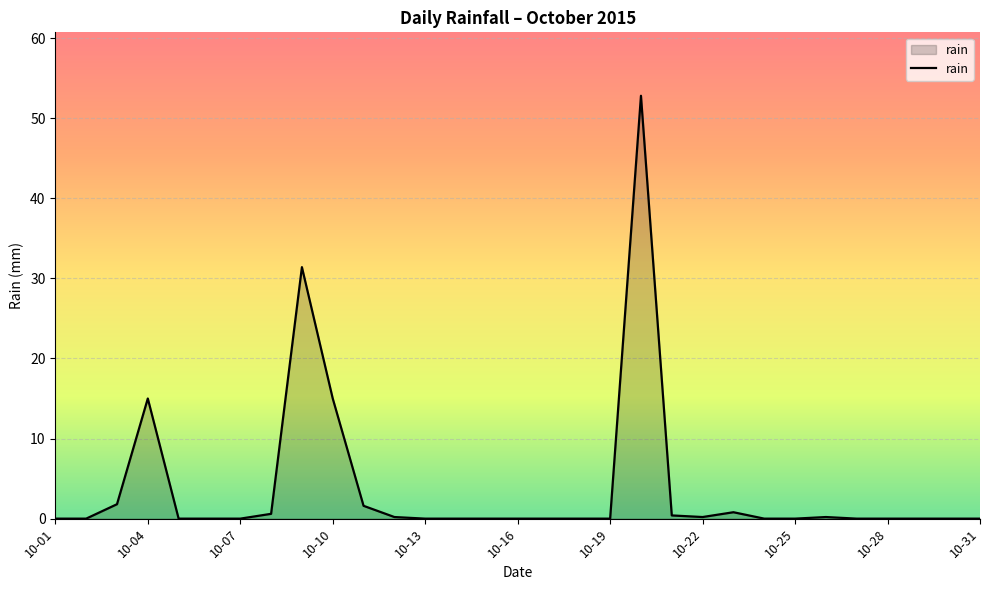

What is the maximum value shown in the chart?

52.8